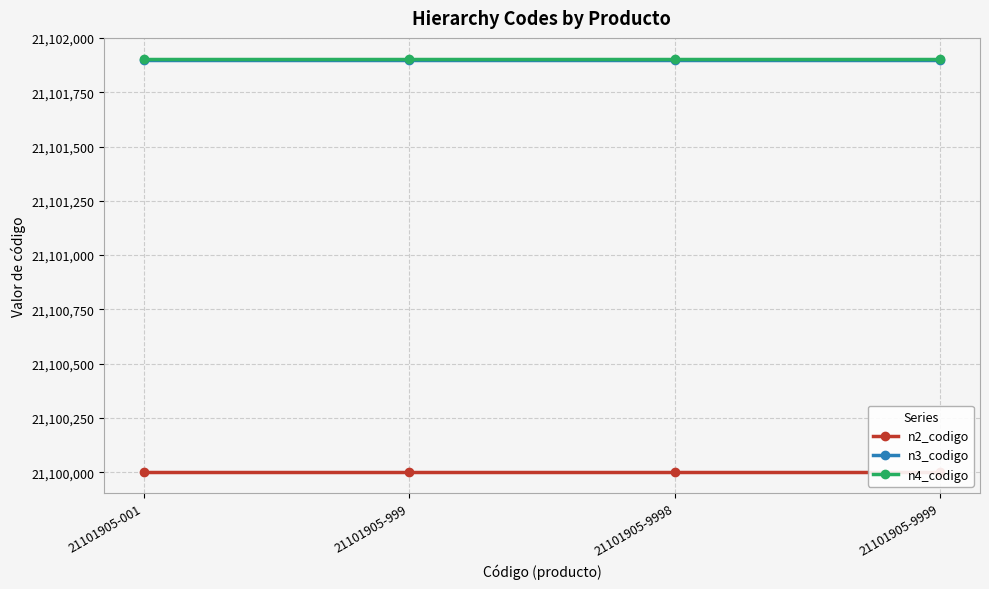

True or false: n2_codigo has more than 2 interior local peaks.

False